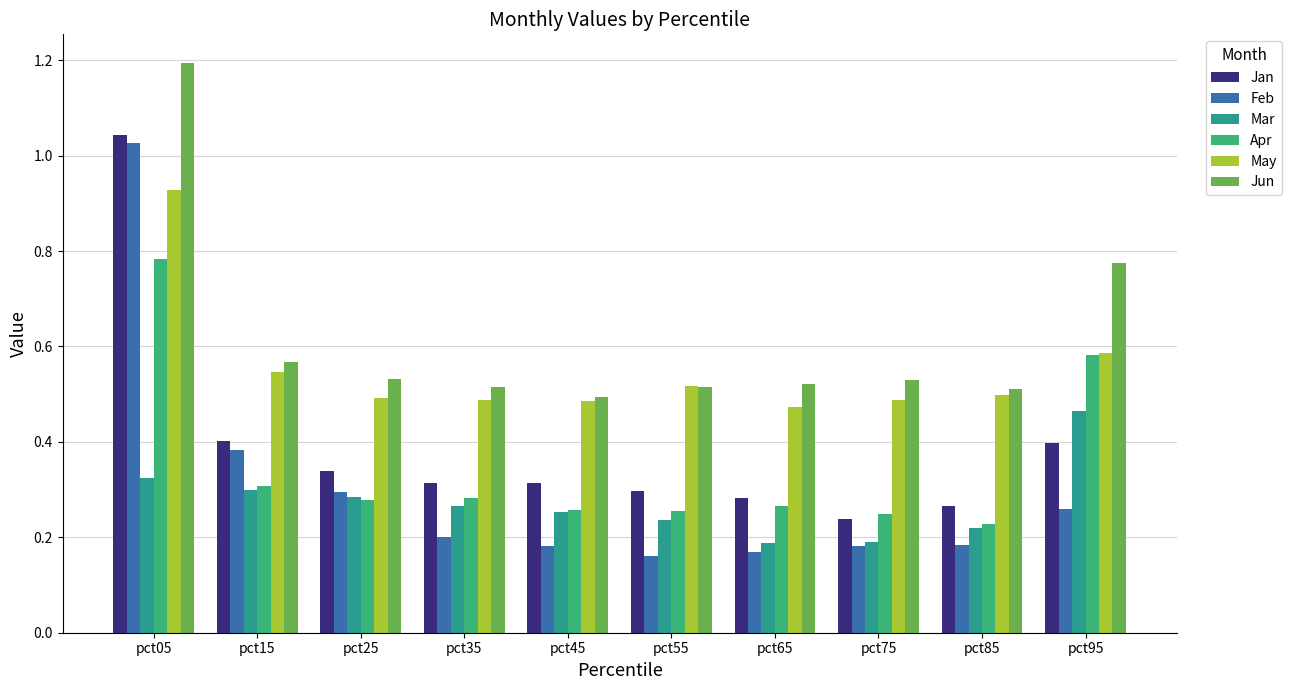

The Feb series shows 0.3 at pct95. True or false?

True